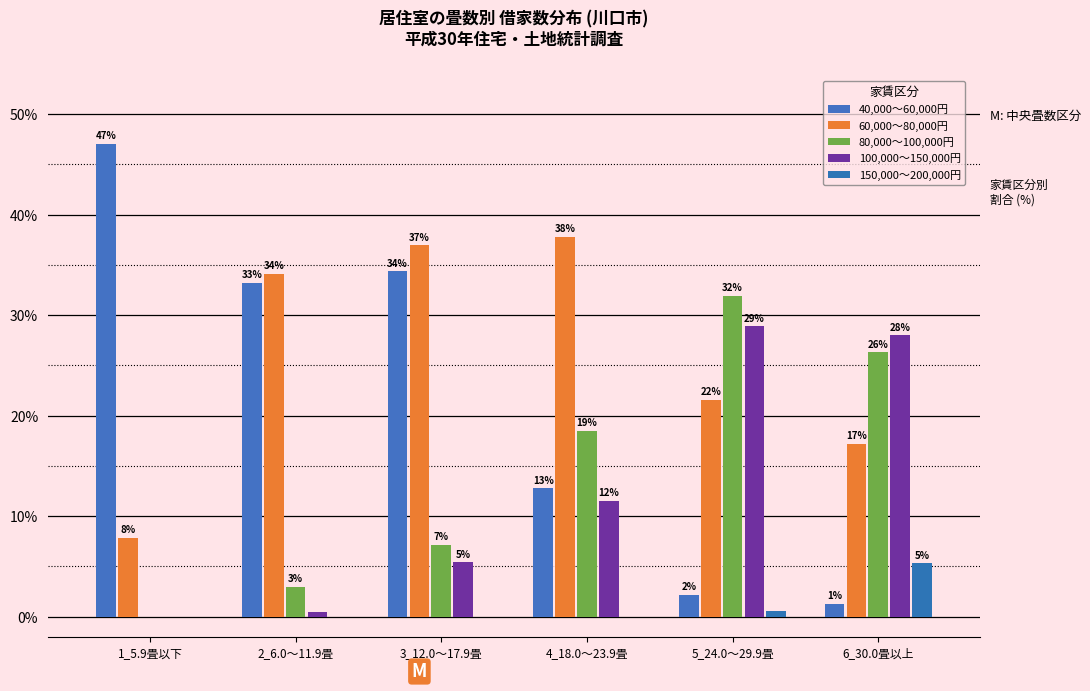

Are the bars grouped side by side (vs. stacked)?

Yes